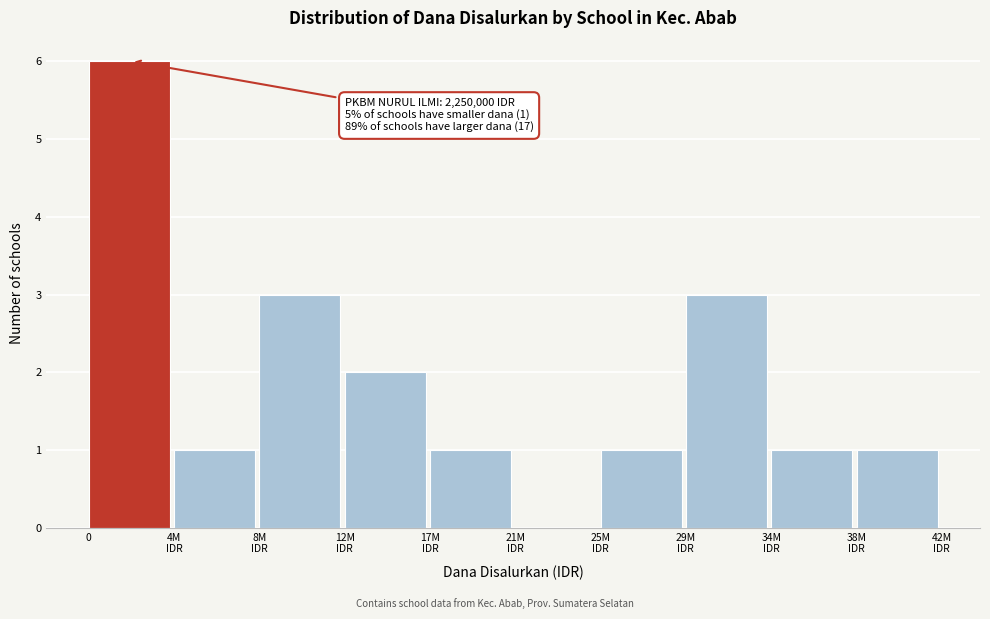

Is it true that the value at 0 is 4?

False